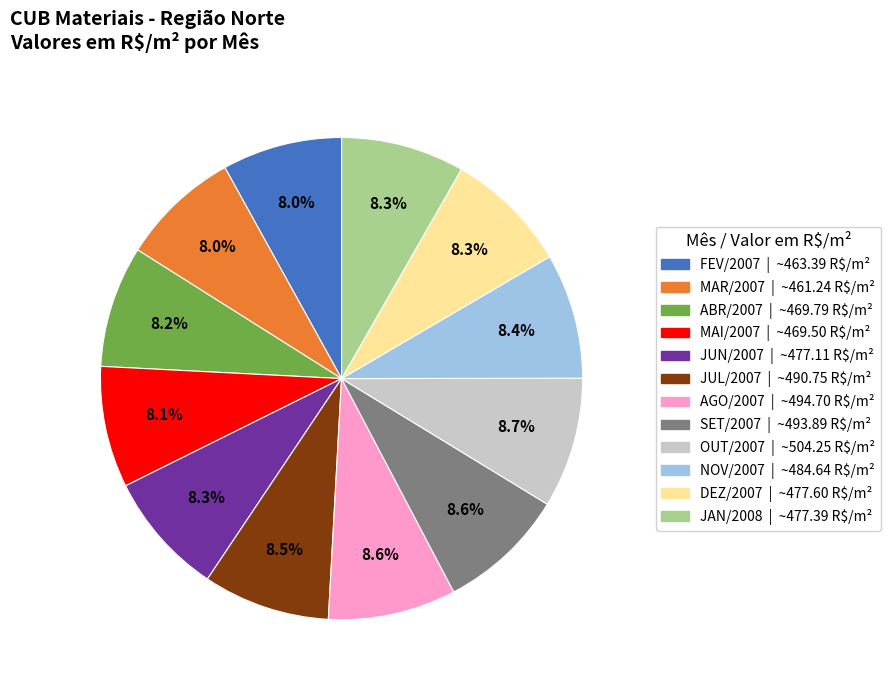

Is there any slice that represents more than half of the pie?

No